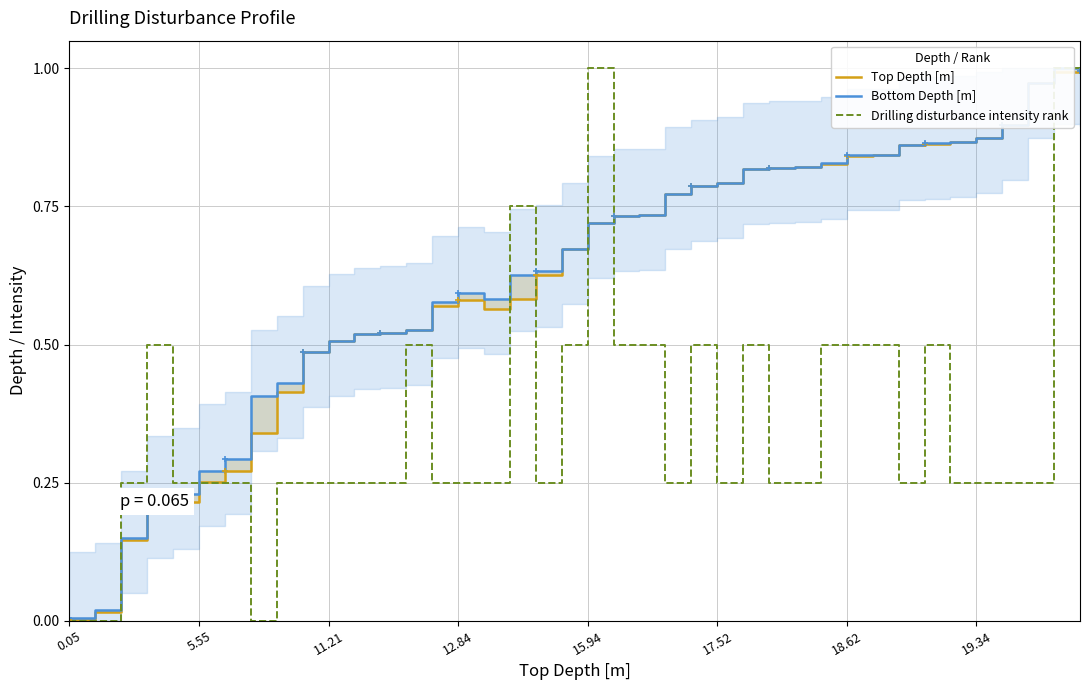

What are all the series names shown in the legend?

Top Depth [m], Bottom Depth [m], Drilling disturbance intensity rank